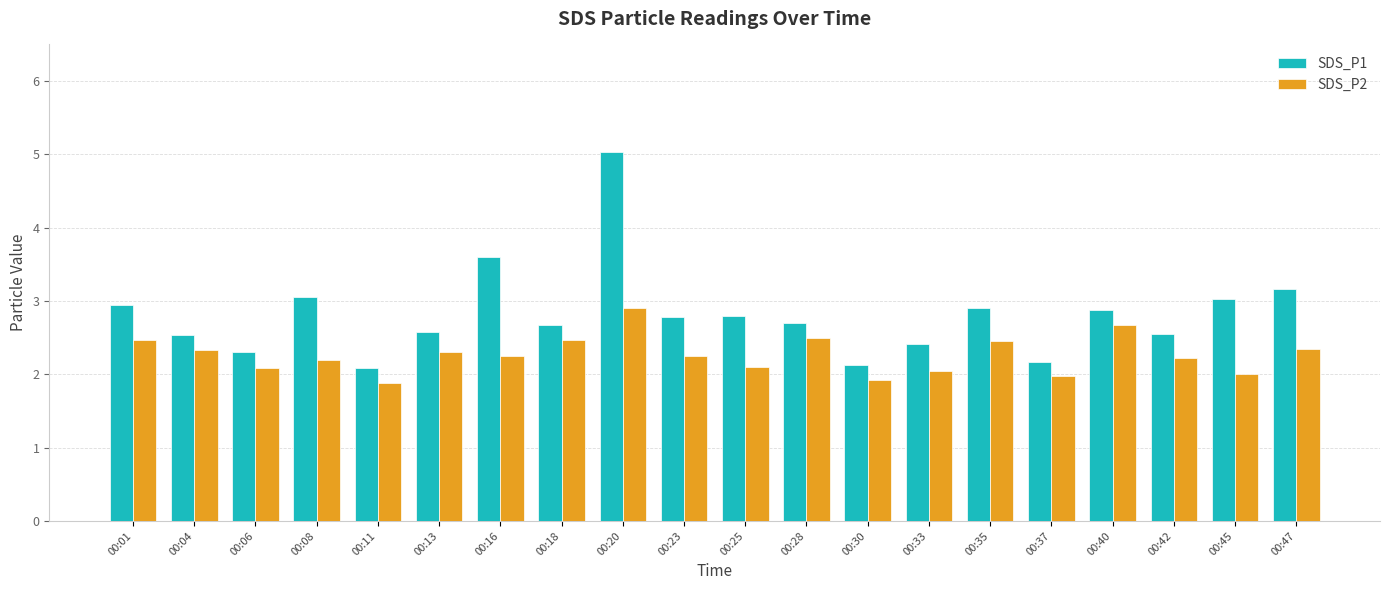

Which series changed the most between 00:04 and 00:16?

SDS_P1